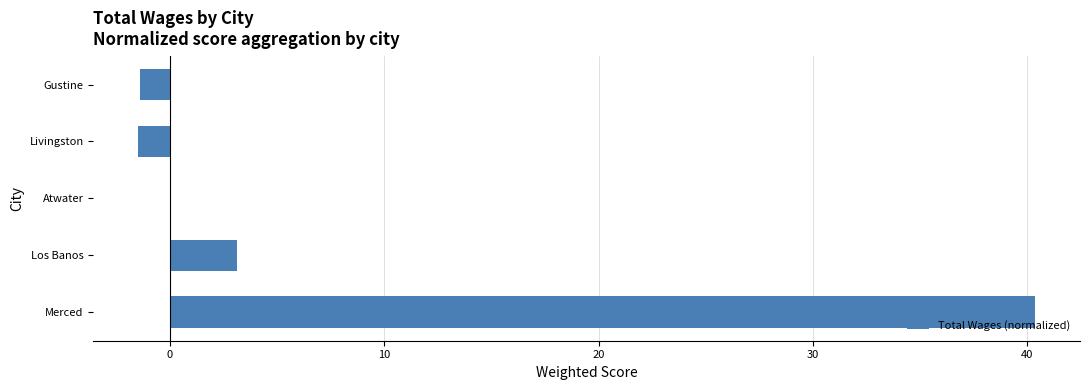

What is the maximum value shown in the chart?

40.4